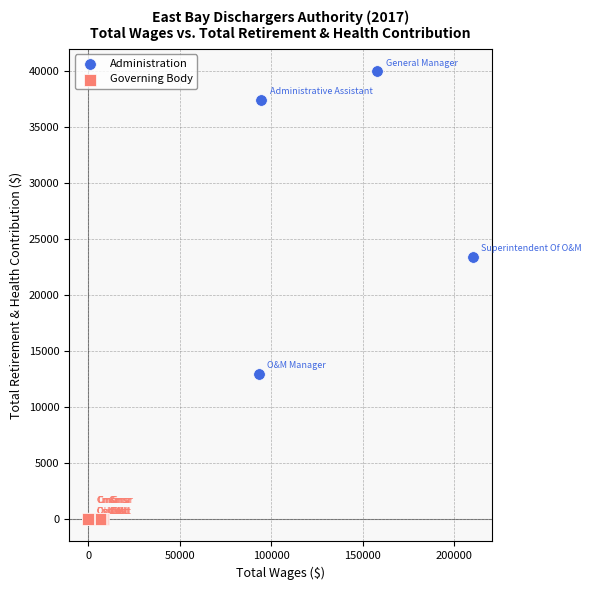

Which series contains the lowest Y value?

Governing Body